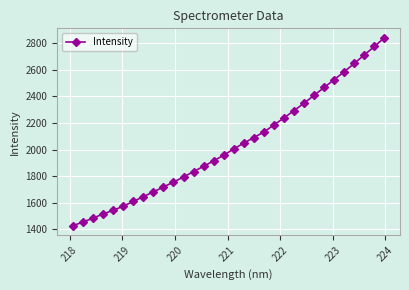

What is the sum of all values?

65077.9